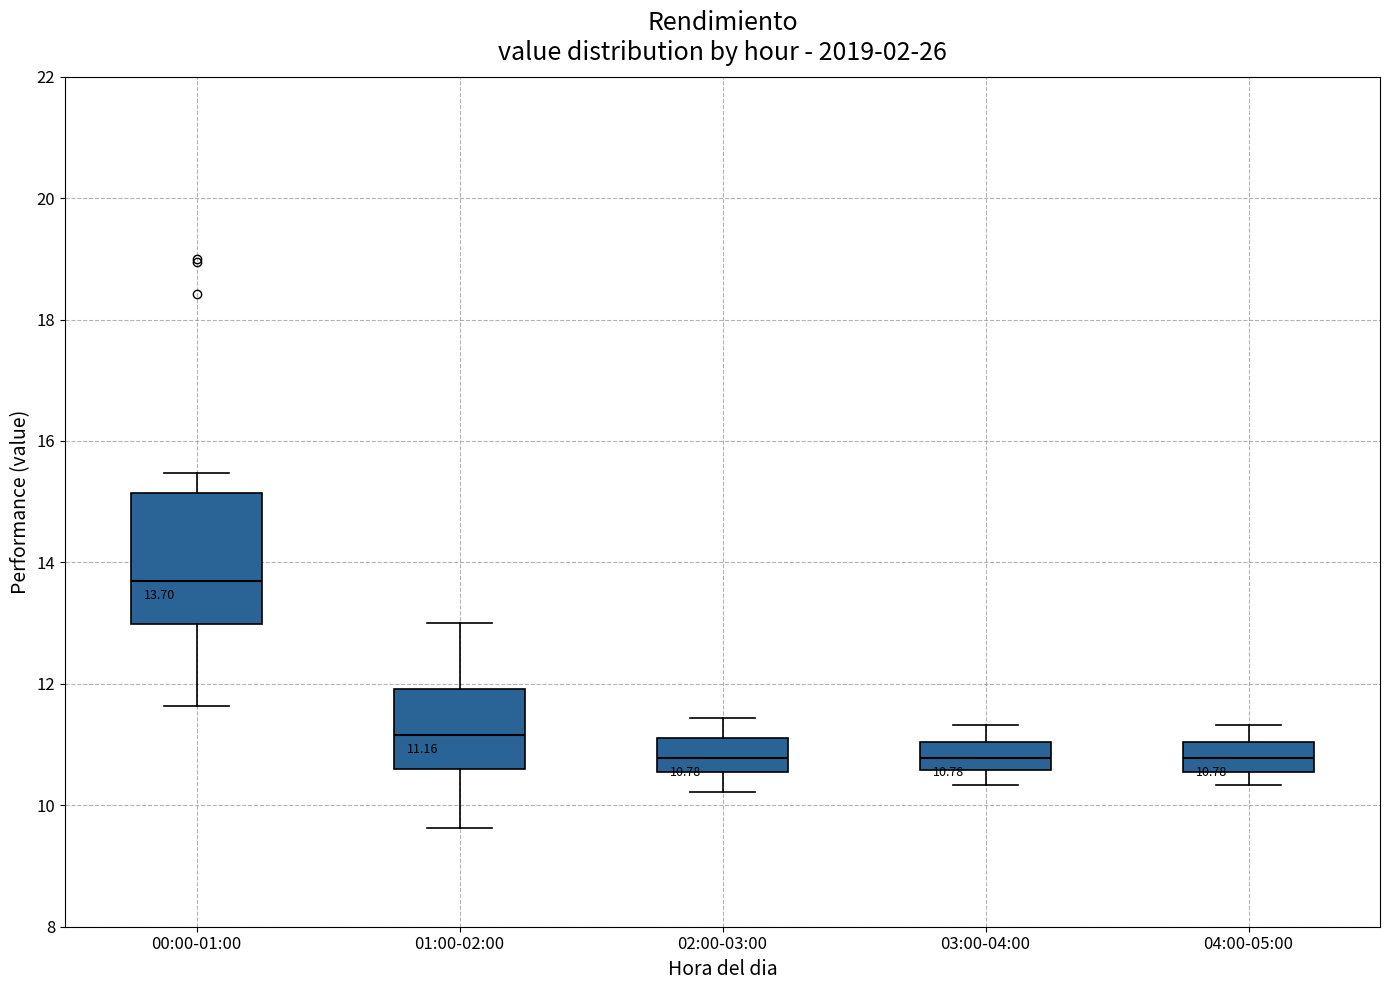

Which box's median line is the highest?

00:00-01:00